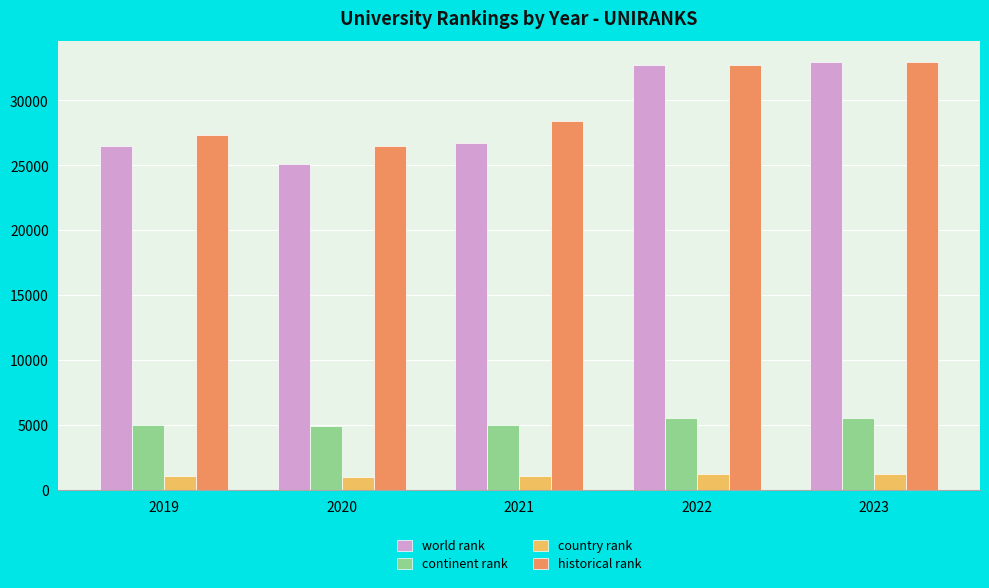

True or false: continent rank has a value of 3591.0 at 2022.

False